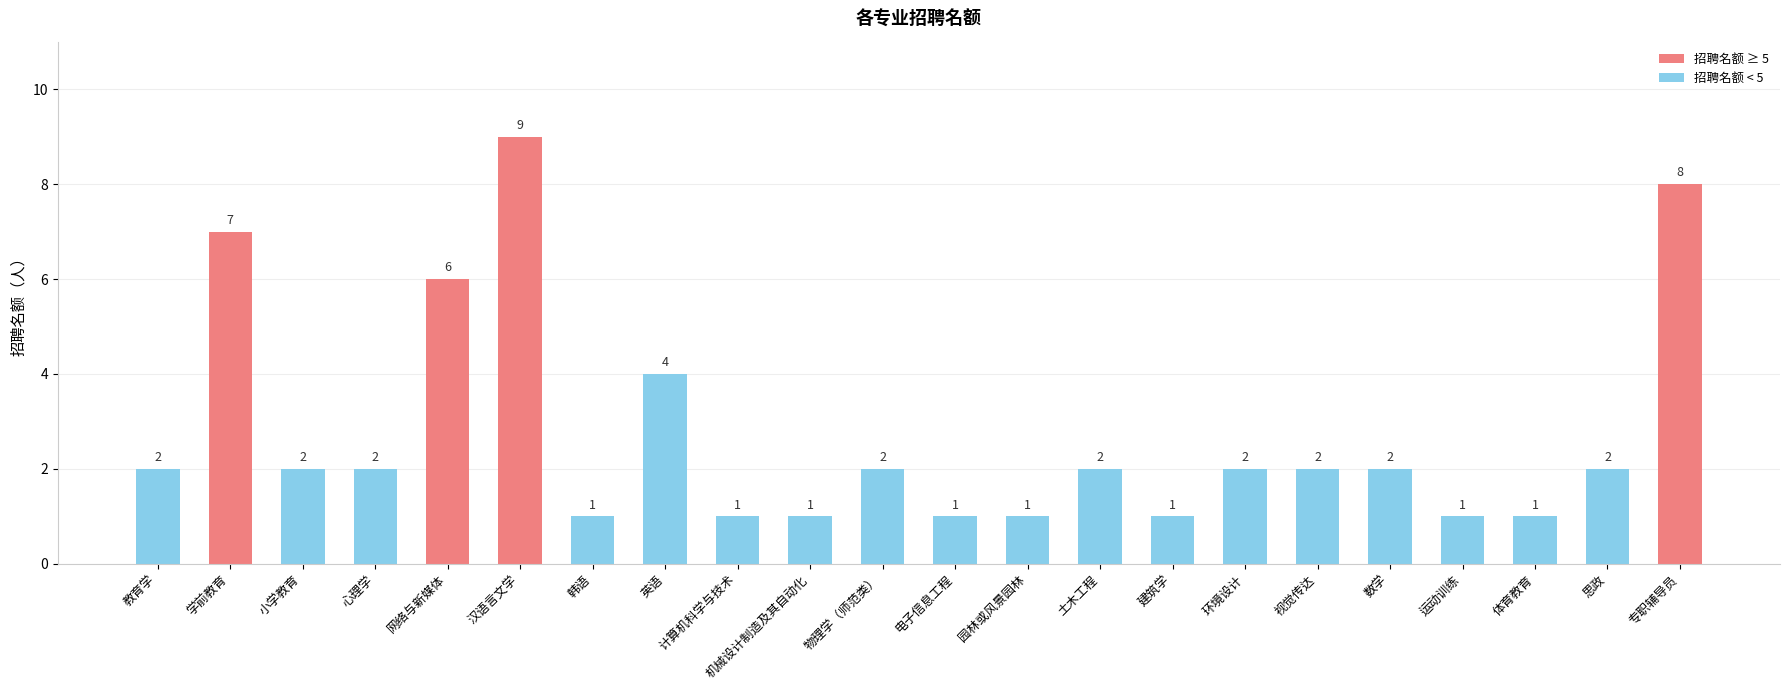

The chart shows a value of 12 at 学前教育. True or false?

False